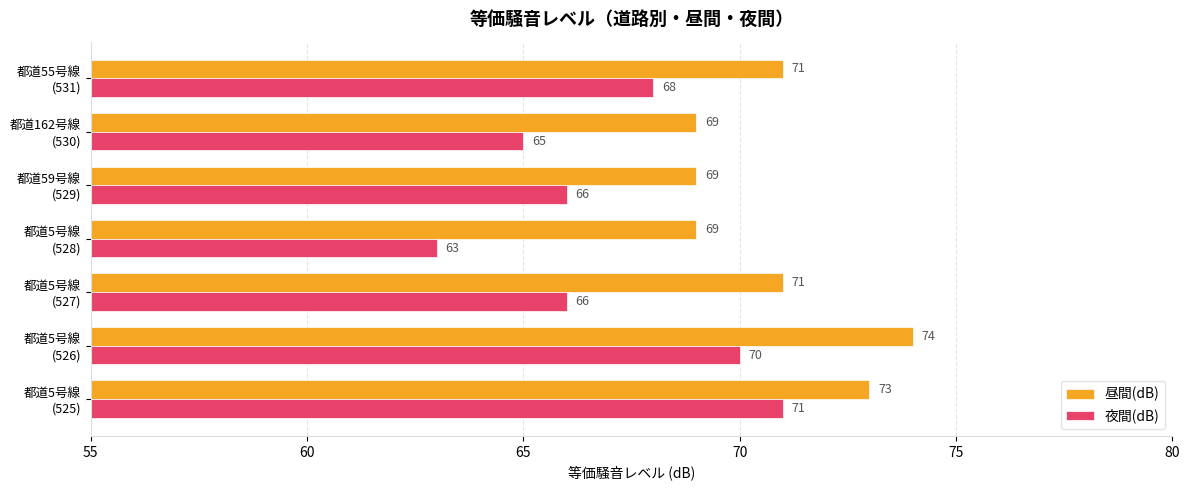

What is the maximum value shown in the chart?

74